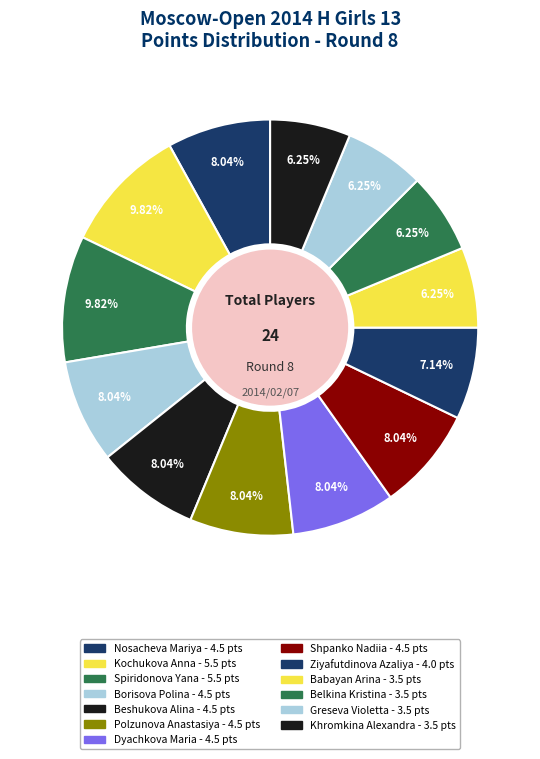

How many segments does this pie chart have?

13